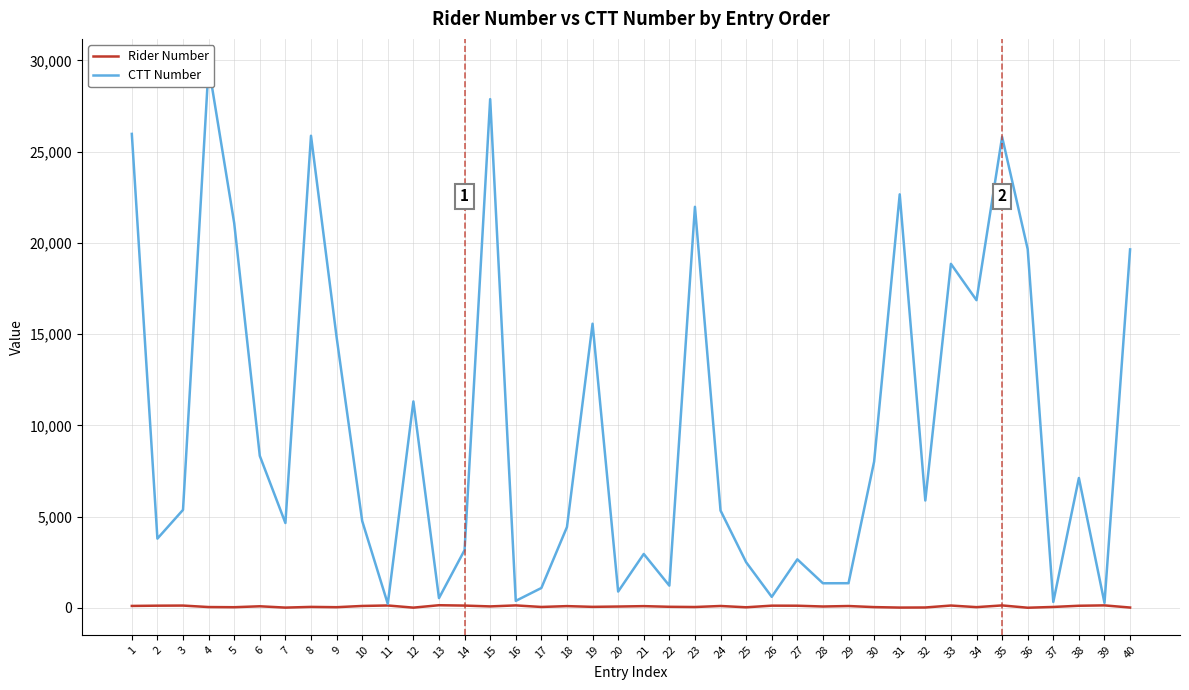

Is the value of CTT Number at 30 greater than the value of Rider Number at 17?

Yes